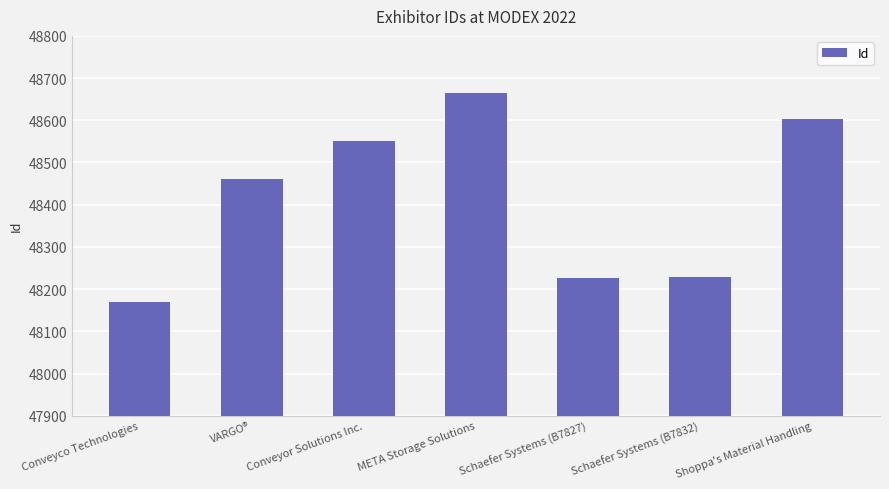

The value at Schaefer Systems (B7827) is 48227. True or false?

True